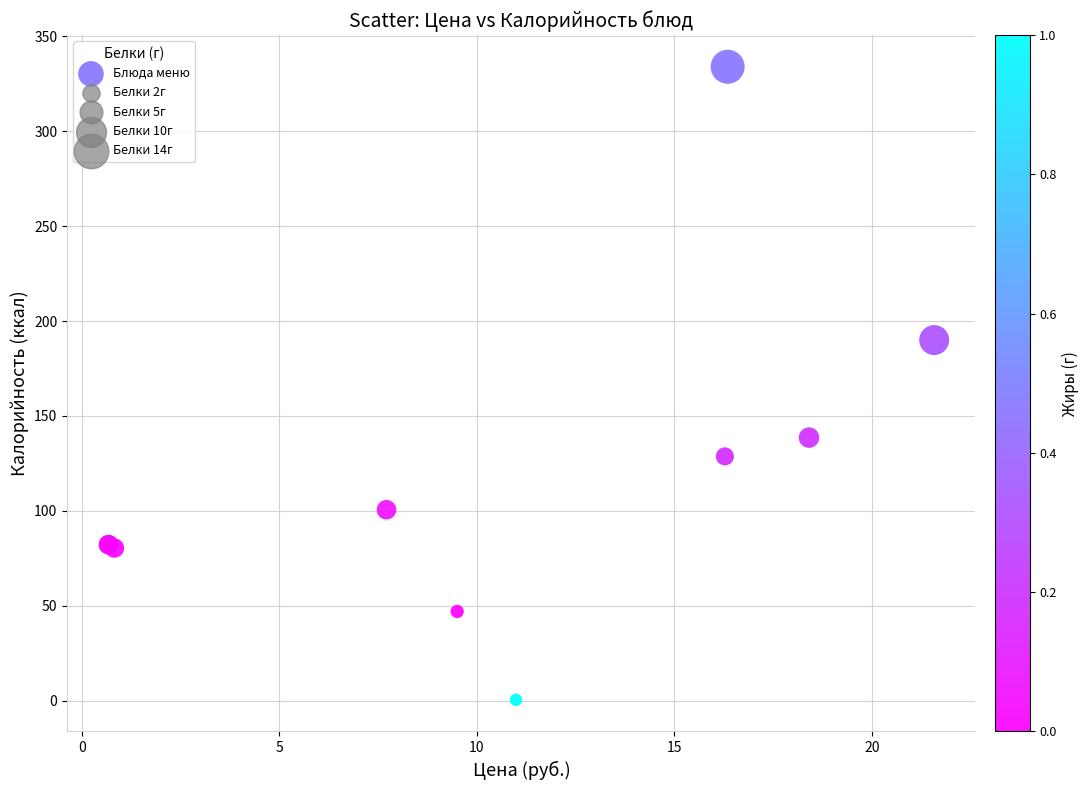

What Y value in the scatter plot is closest to 167?

190.0